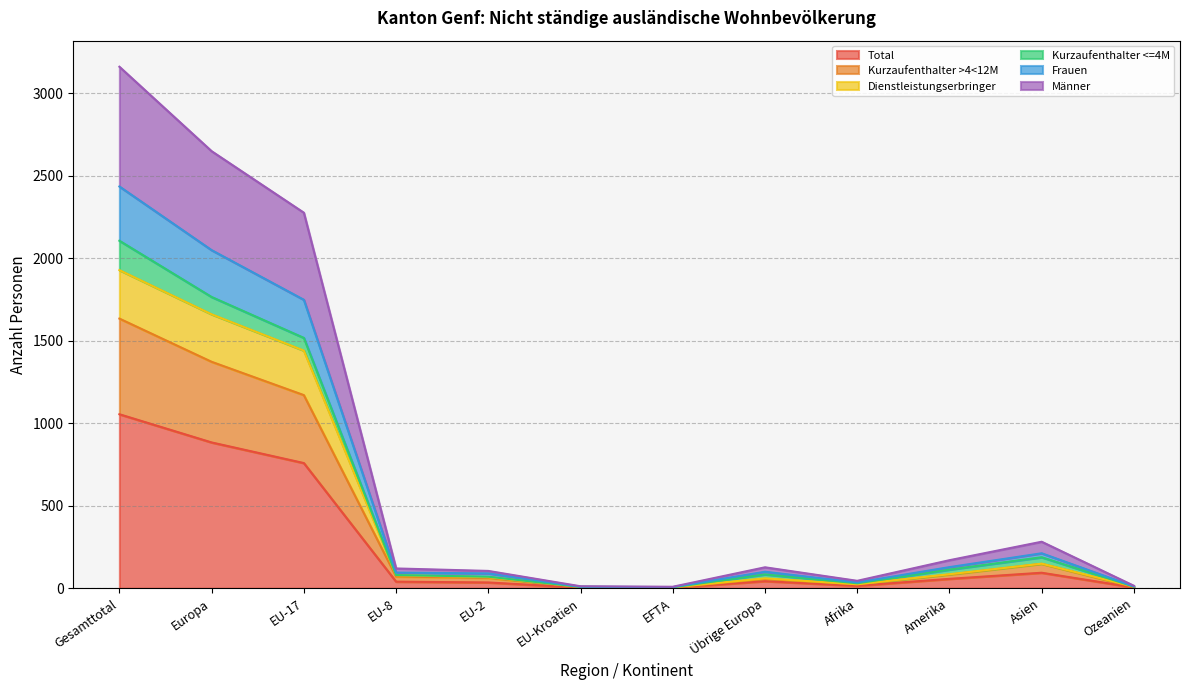

The Männer series shows 59 at Übrige Europa. True or false?

False